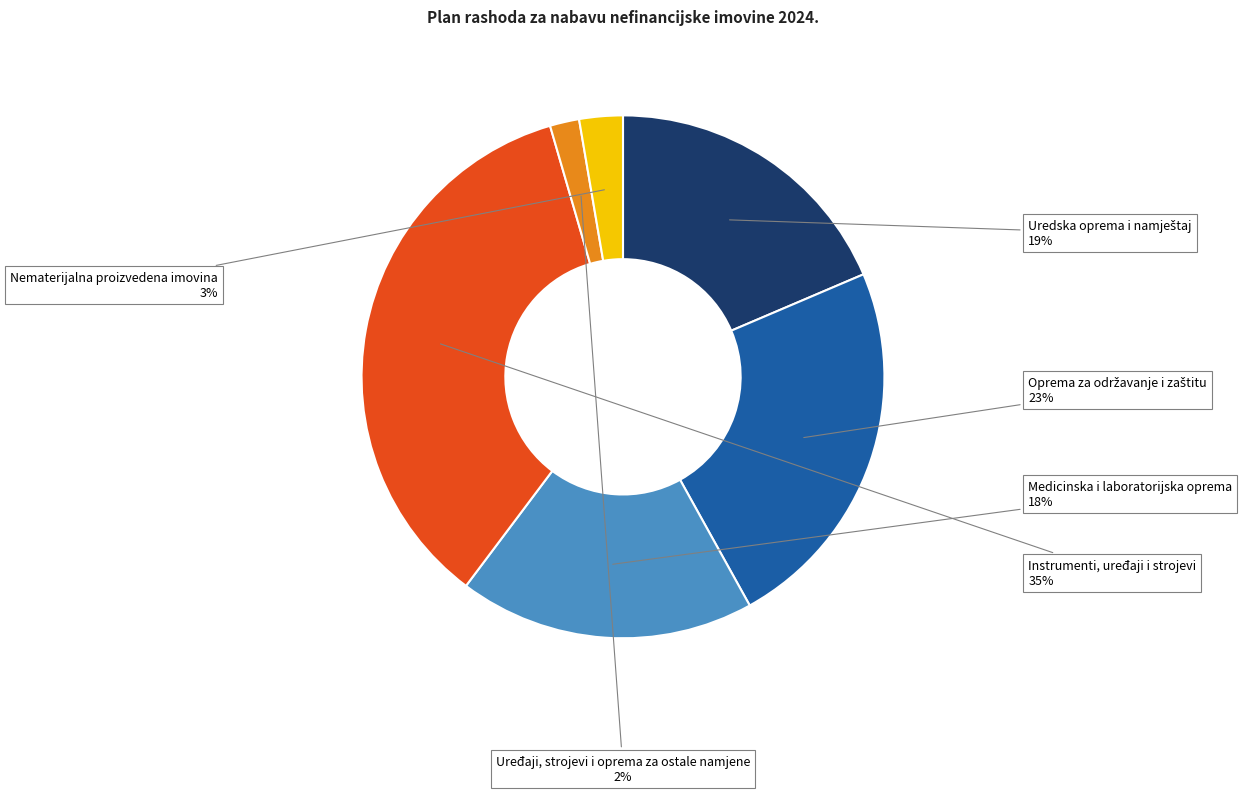

Which has a higher value, Instrumenti, uređaji i strojevi or Medicinska i laboratorijska oprema?

Instrumenti, uređaji i strojevi